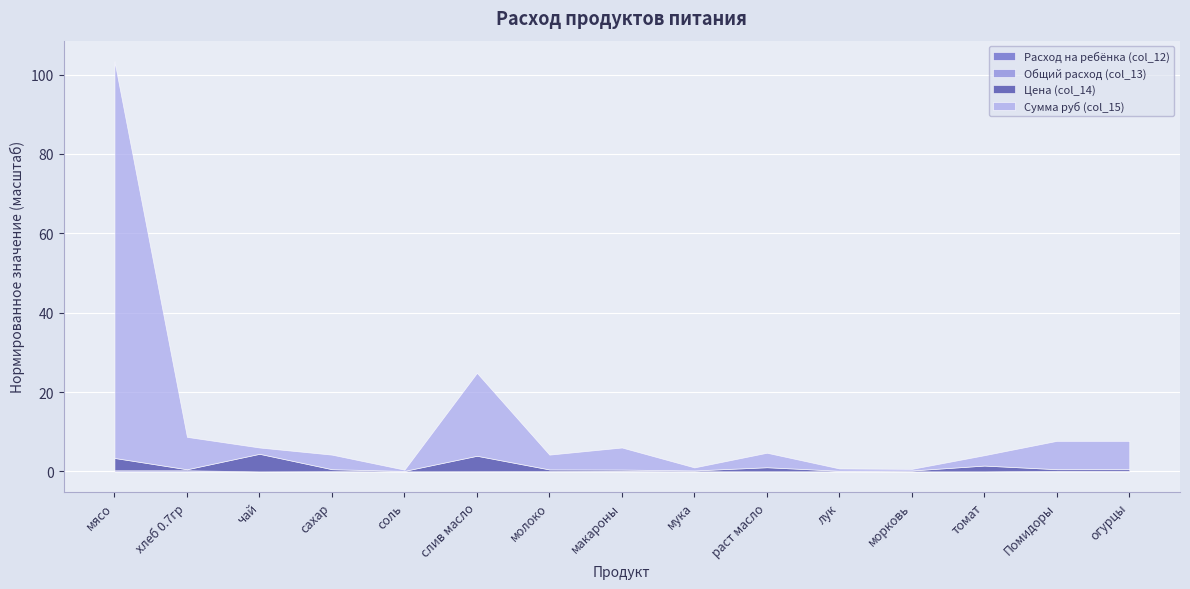

Between which two adjacent categories do Цена (col_14) and Общий расход (col_13) first intersect?

мясо and хлеб 0.7гр